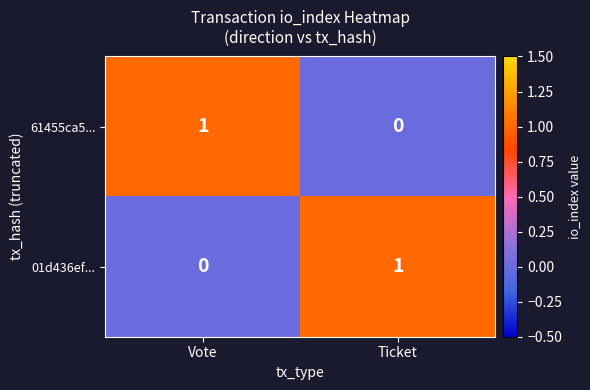

List the labels in order of 61455ca5... value, smallest first.

Ticket, Vote